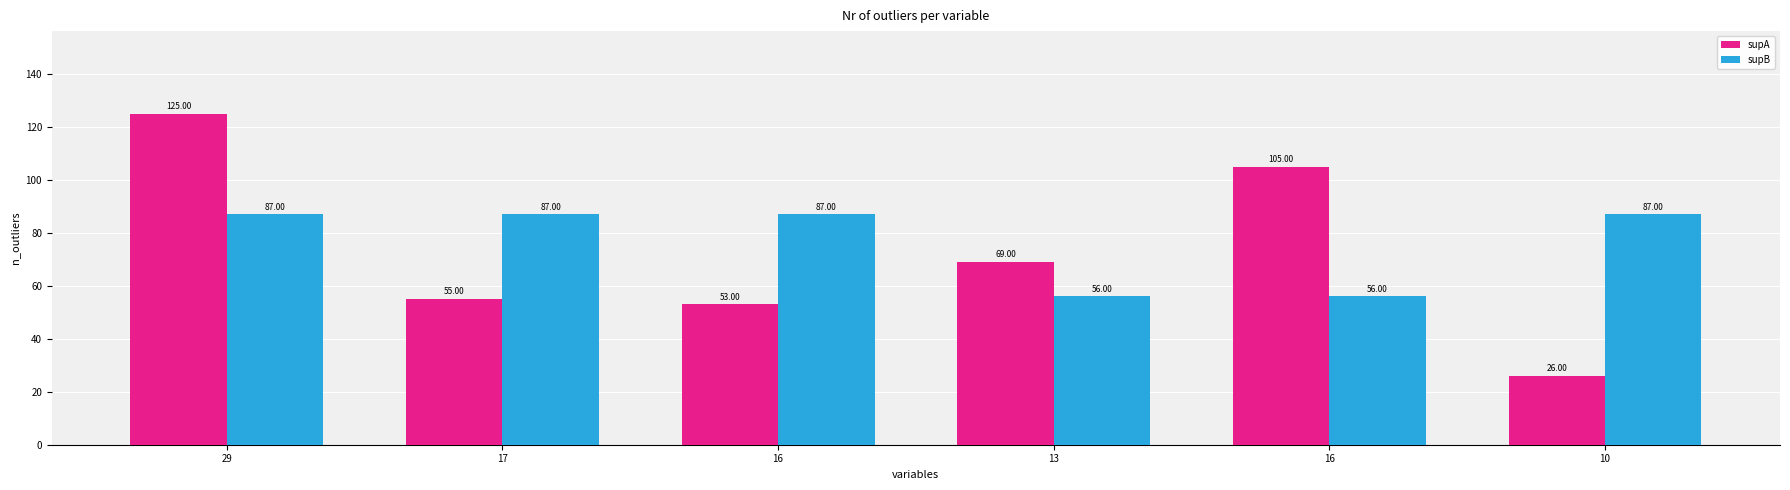

The supA series shows 88 at 17. True or false?

False